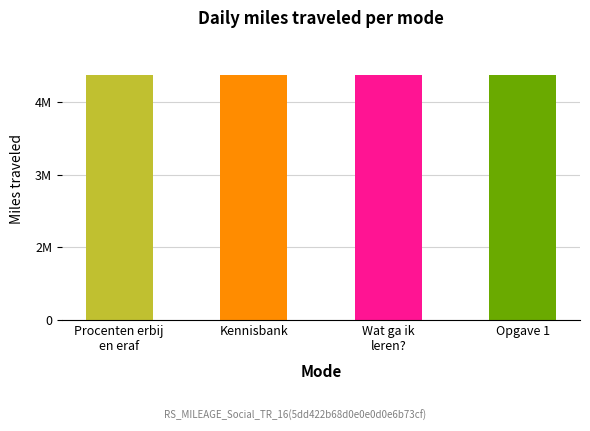

List the labels in order of value, largest first.

Wat ga ik
leren?, Opgave 1, Kennisbank, Procenten erbij
en eraf